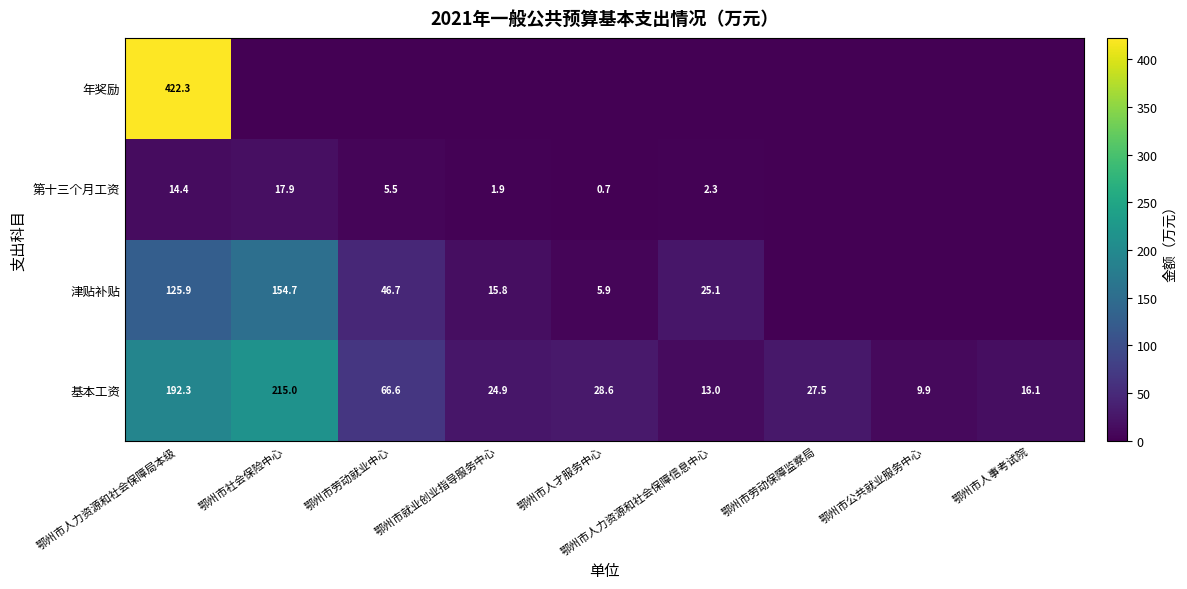

At 鄂州市人力资源和社会保障局本级, list the series in order from smallest to largest.

第十三个月工资, 津贴补贴, 基本工资, 年奖励